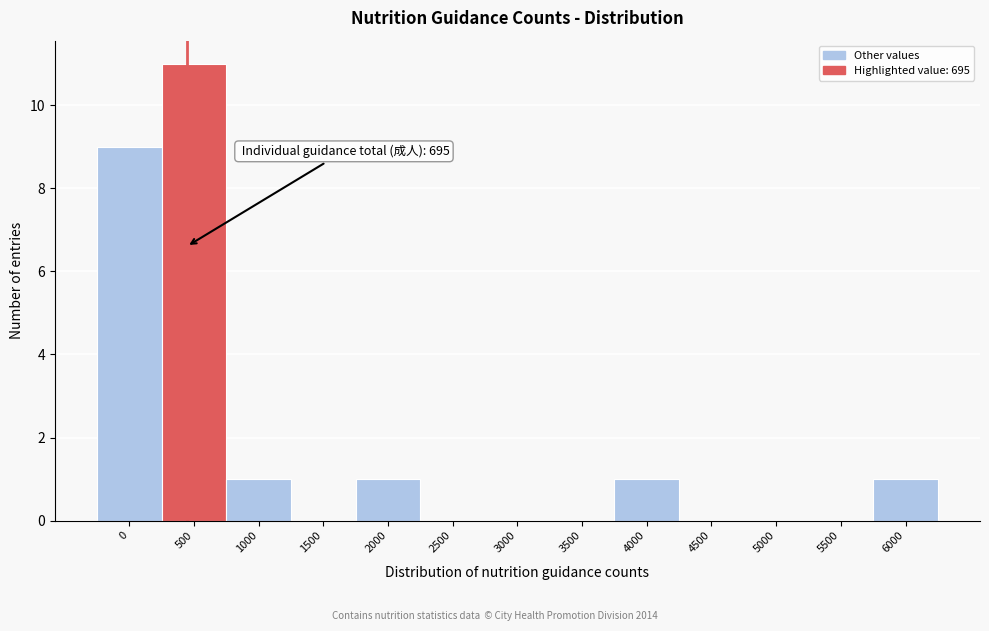

Reading left to right, list all the values displayed in this chart.

0=9	500=11	1000=1	1500=0	2000=1	2500=0	3000=0	3500=0	4000=1	4500=0	5000=0	5500=0	6000=1